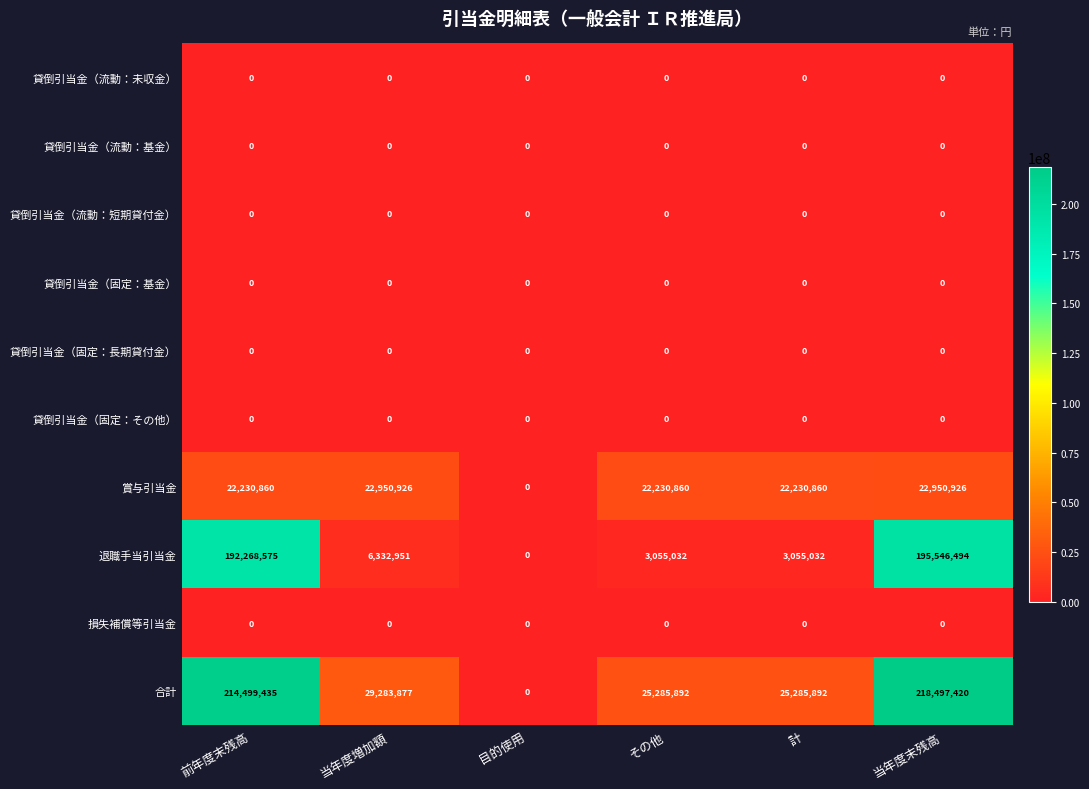

Which category has the highest value across all series?

当年度末残高